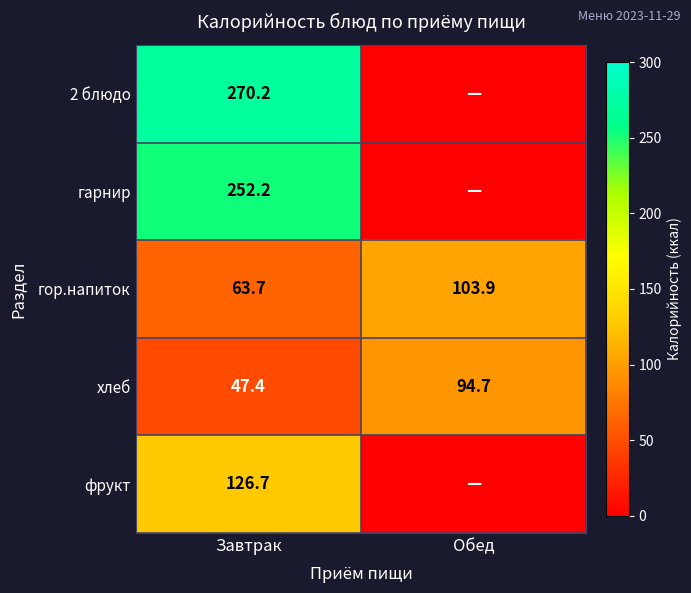

What is the total value across all series at Завтрак?

760.2